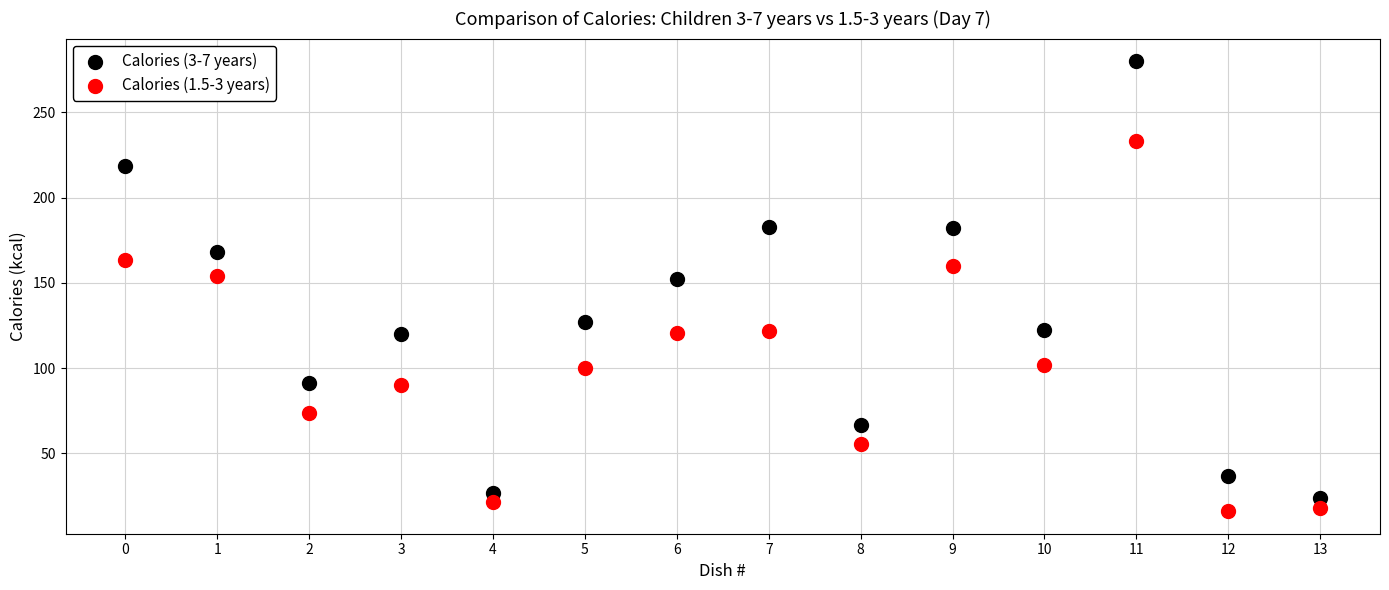

Which series has the largest Y range (max minus min)?

Calories (3-7 years)